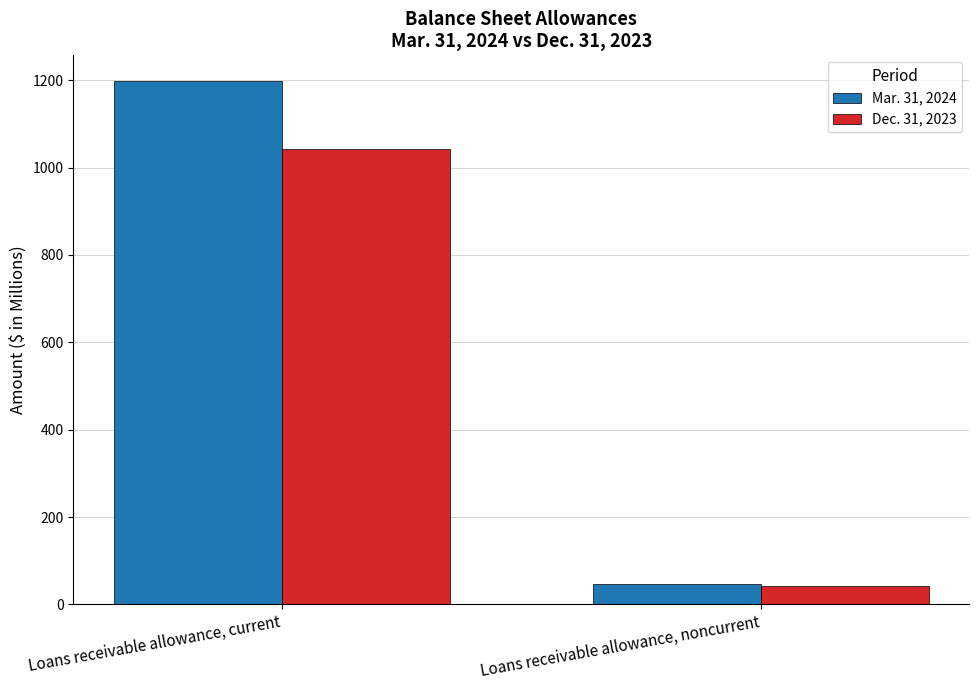

What is the approximate value of Mar. 31, 2024 at Loans receivable allowance, current?

1197